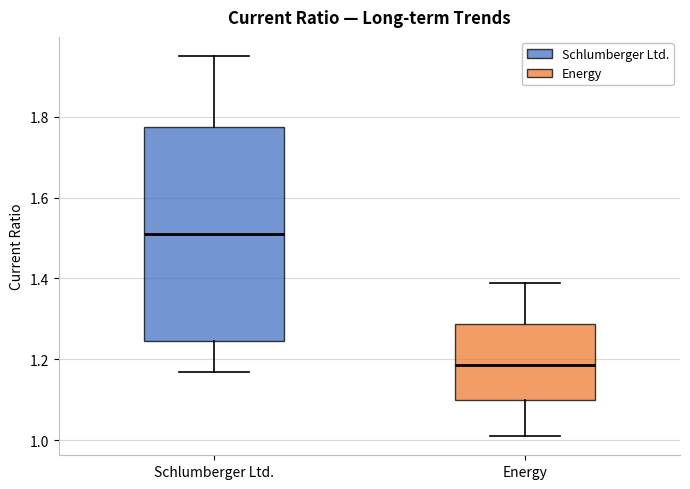

Where does the lower whisker of the box for Energy end on the y-axis? The values are not printed on the chart, so give them approximately, as read against the axis.

1.02